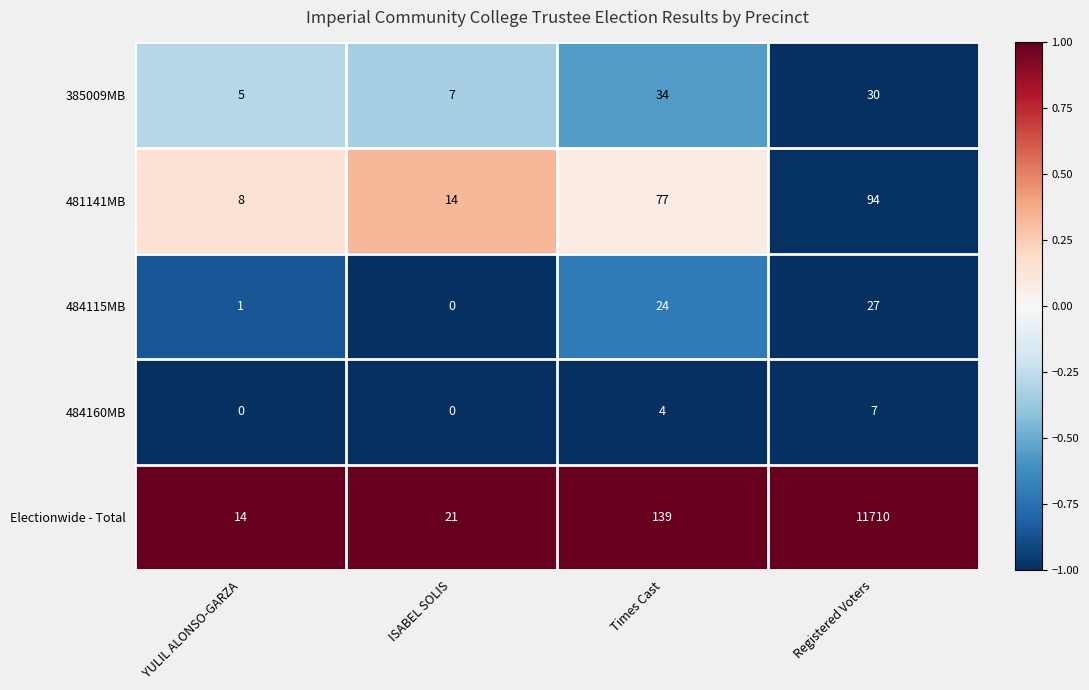

How many data points in 481141MB are less than 77?

2